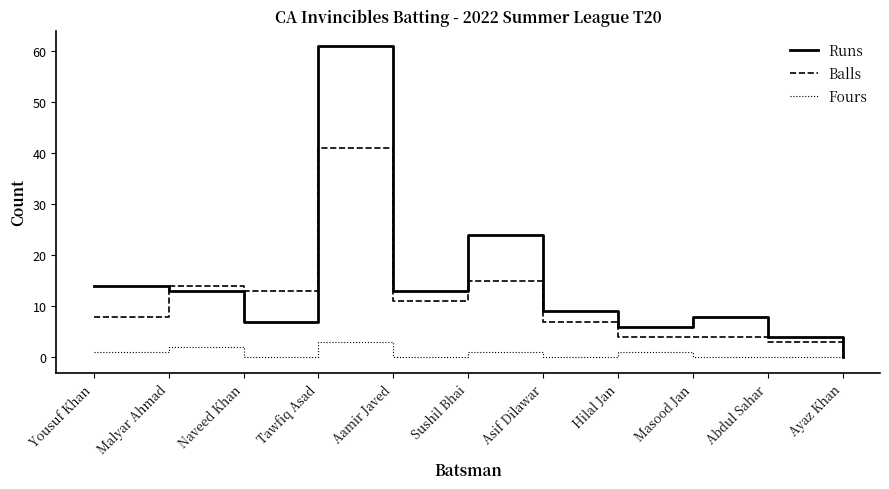

What are all the series names shown in the legend?

Runs, Balls, Fours